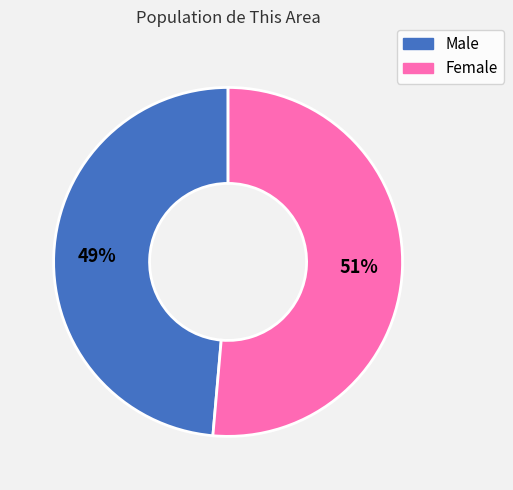

Is it true that Female is 51% of the pie?

True